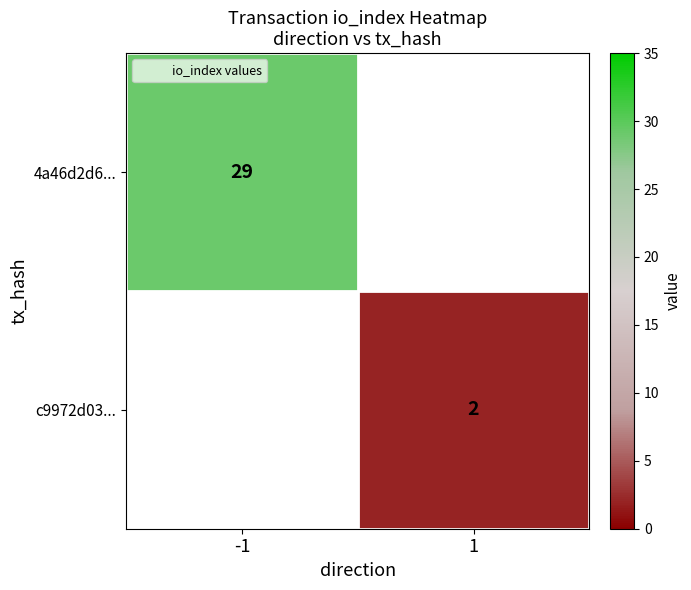

The 4a46d2d6... series shows 37.9 at -1. True or false?

False